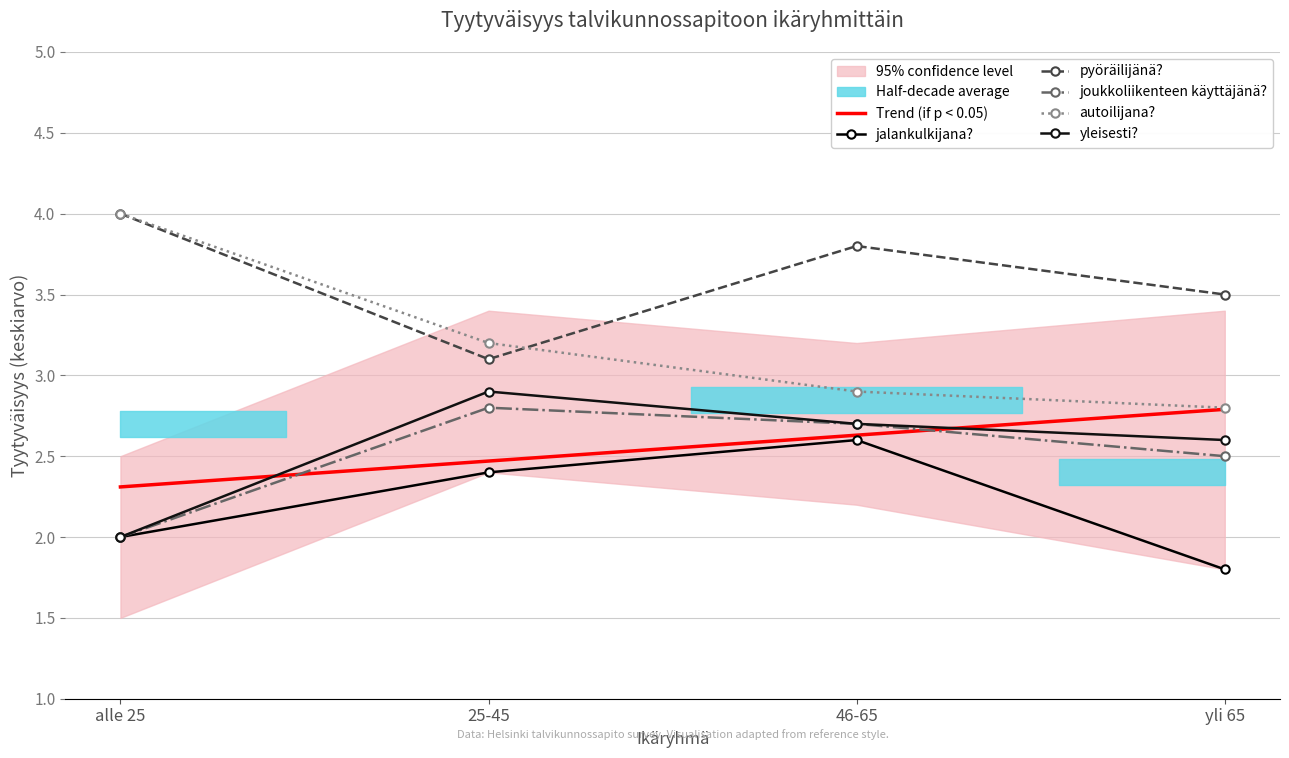

True or false: Trend (if p < 0.05) has more than 0 interior local peaks.

False